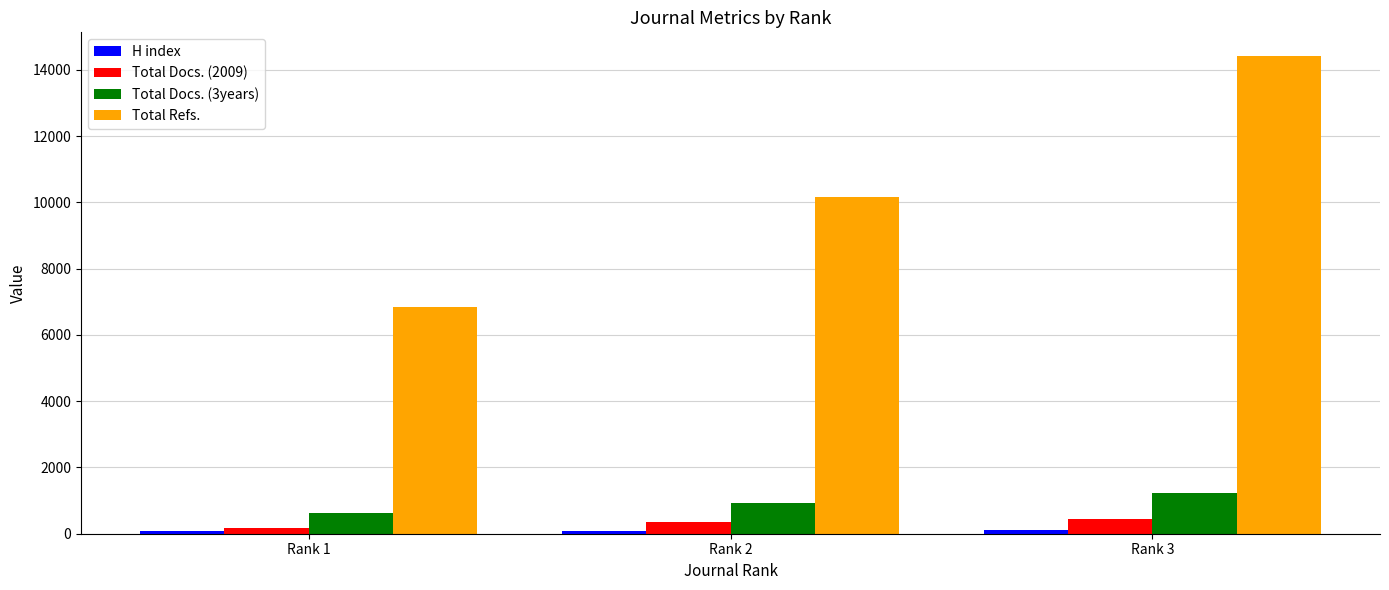

True or false: Total Refs. has a value of 10152 at Rank 2.

True